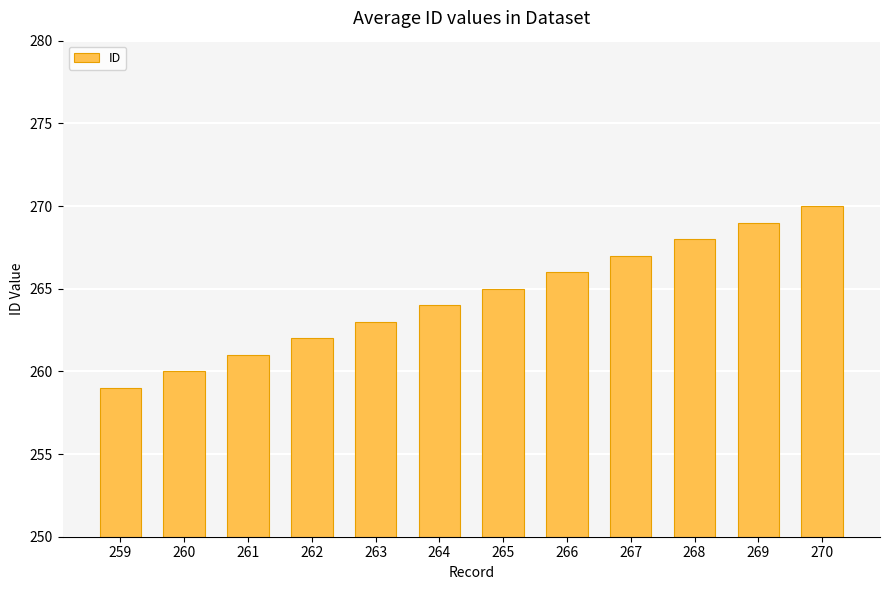

What value does the data have at 264?

264